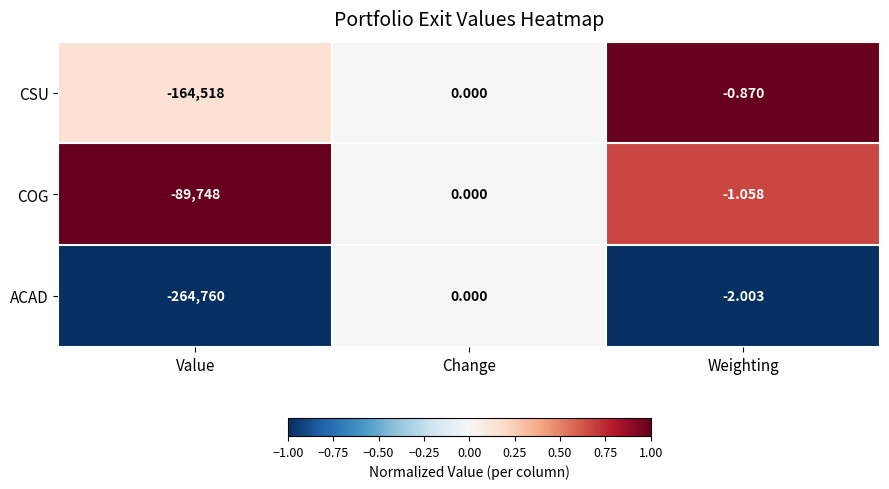

Rank the categories by ACAD value from lowest to highest.

Value, Weighting, Change